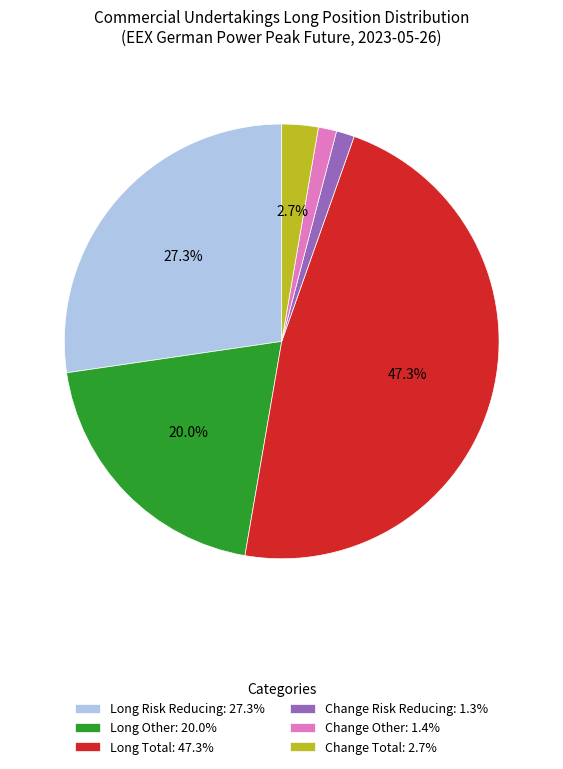

Is it true that Change Risk Reducing is 8% of the pie?

False